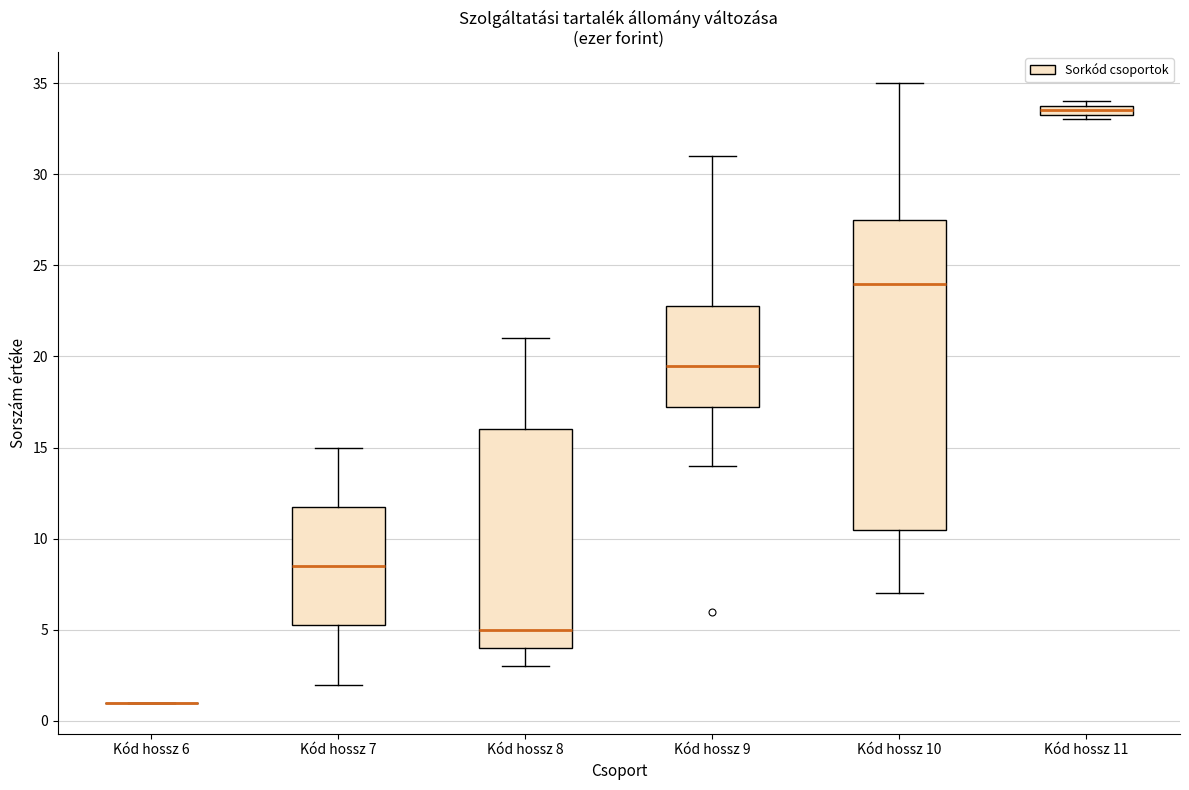

Which box is the tallest, from its lower edge to its upper edge?

Kód hossz 10